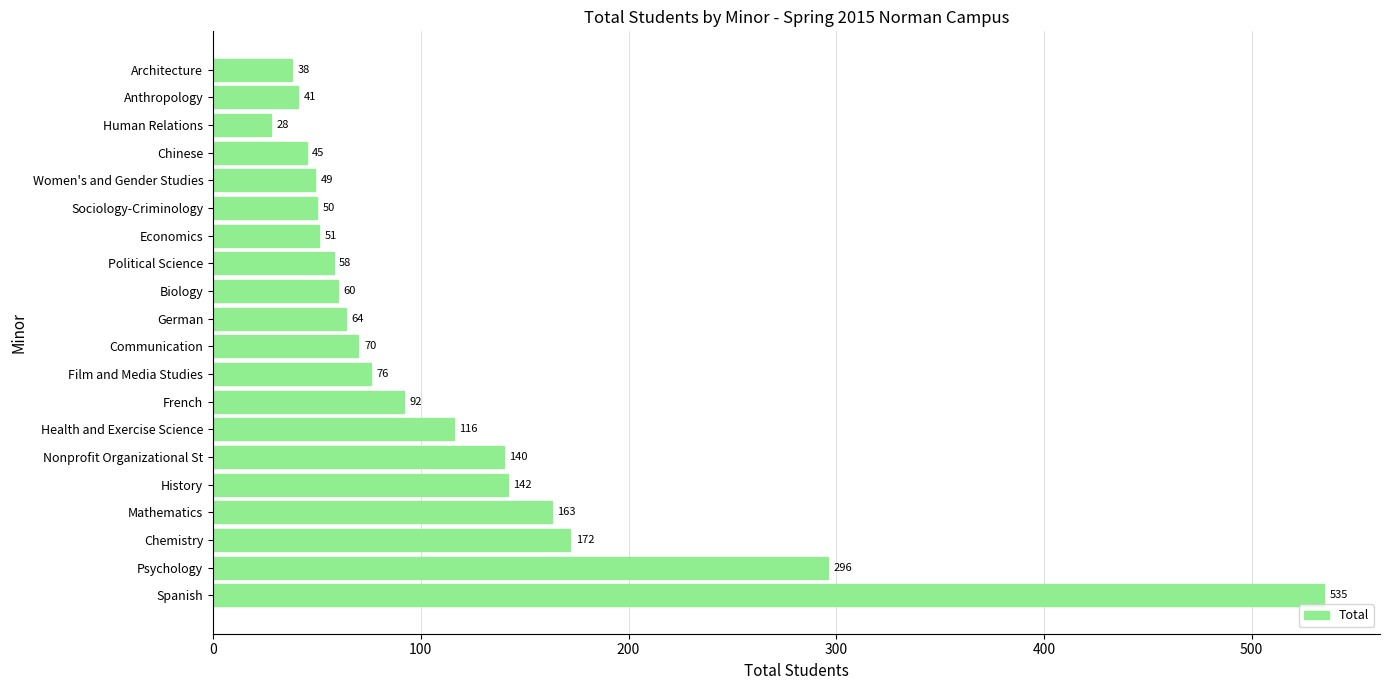

Reading top to bottom, list all the values displayed in this chart.

Architecture=38	Anthropology=41	Human Relations=28	Chinese=45	Women's and Gender Studies=49	Sociology-Criminology=50	Economics=51	Political Science=58	Biology=60	German=64	Communication=70	Film and Media Studies=76	French=92	Health and Exercise Science=116	Nonprofit Organizational St=140	History=142	Mathematics=163	Chemistry=172	Psychology=296	Spanish=535